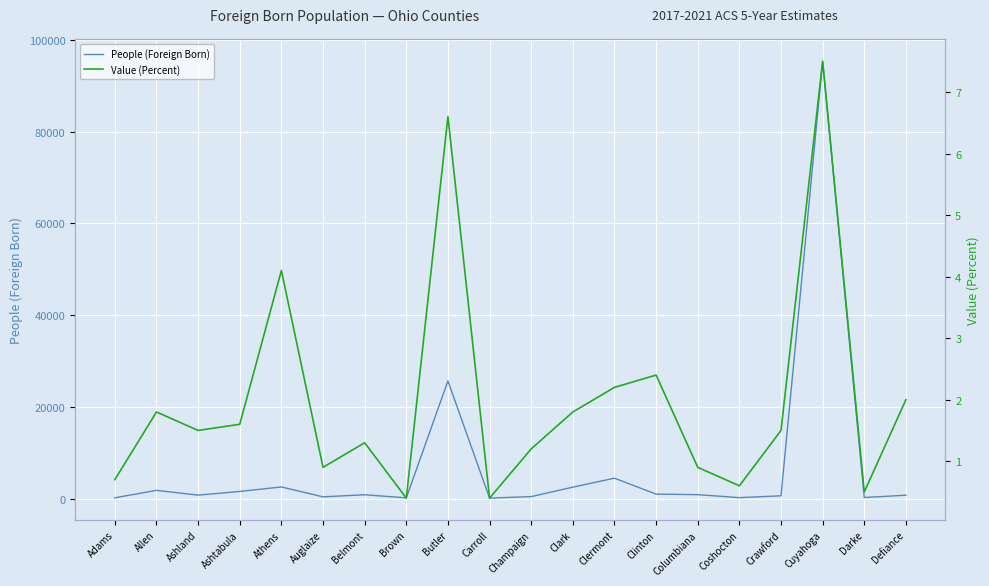

At Coshocton, list the series in order from largest to smallest.

People (Foreign Born), Value (Percent)